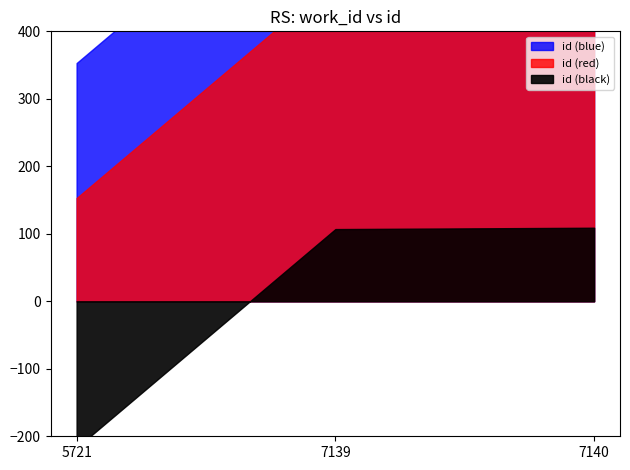

What is the sum of all values?

57809